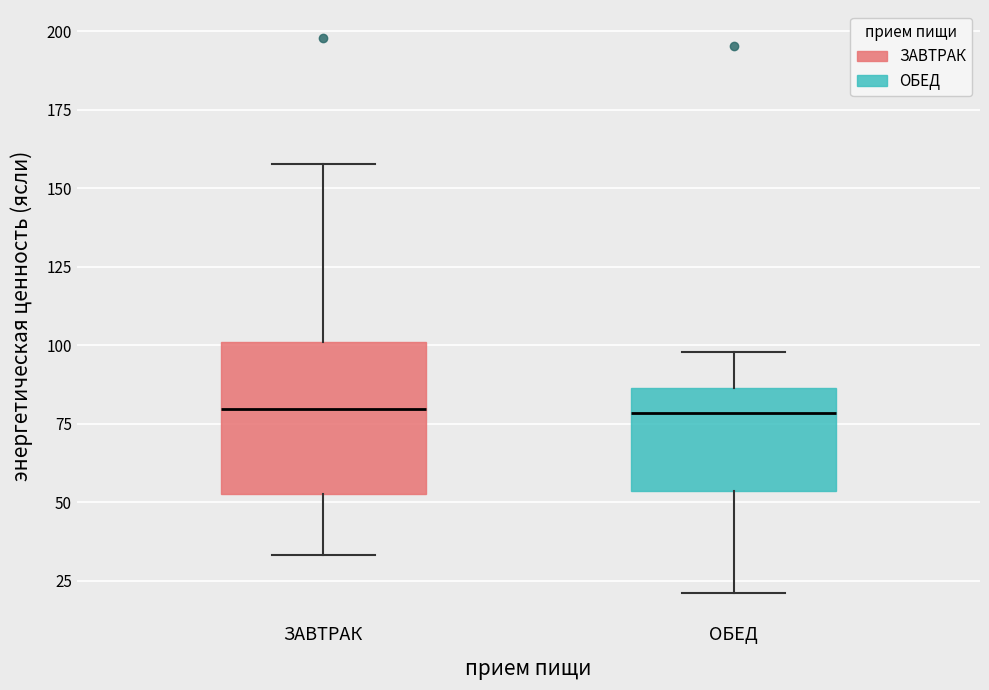

Which box is the tallest, from its lower edge to its upper edge?

ЗАВТРАК